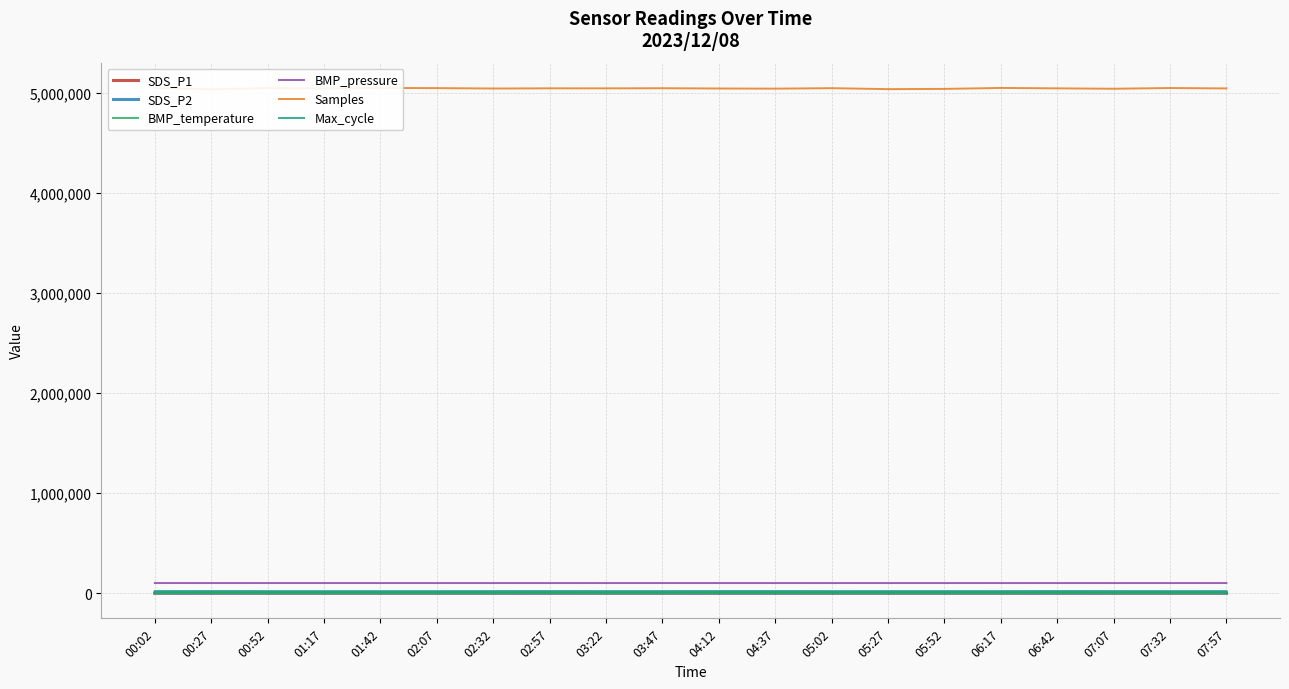

True or false: BMP_temperature and SDS_P2 intersect in this chart.

False